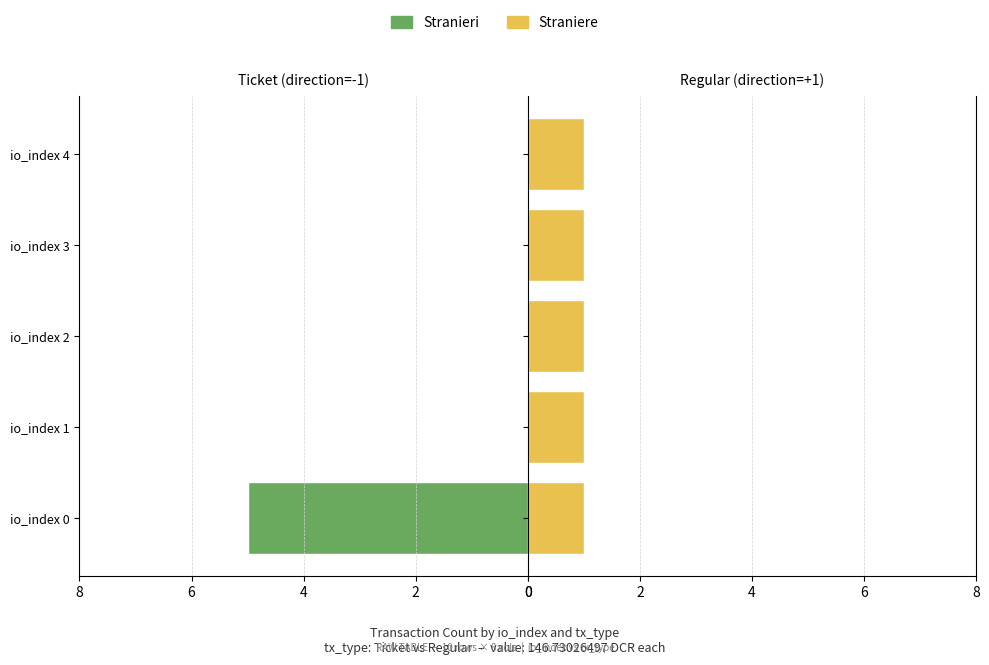

What is the average value of the Stranieri series?

1.0